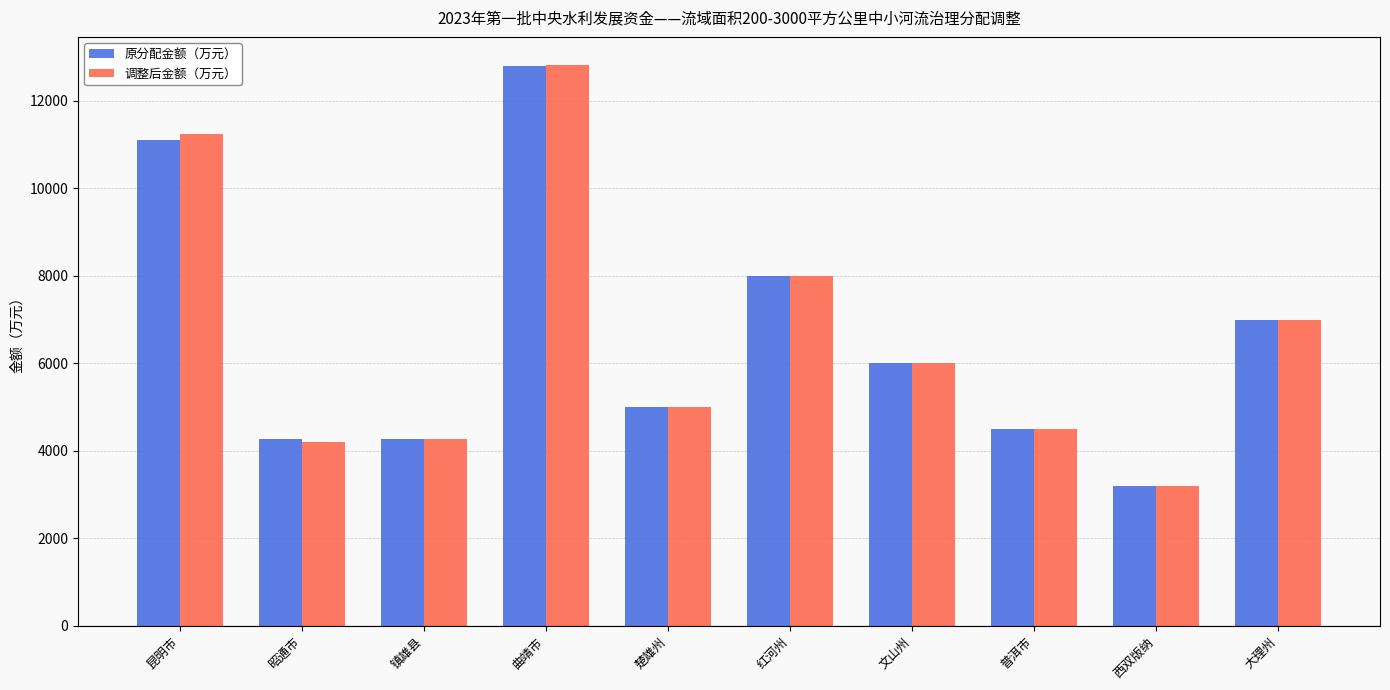

Which series has the widest spread of values?

调整后金额（万元）